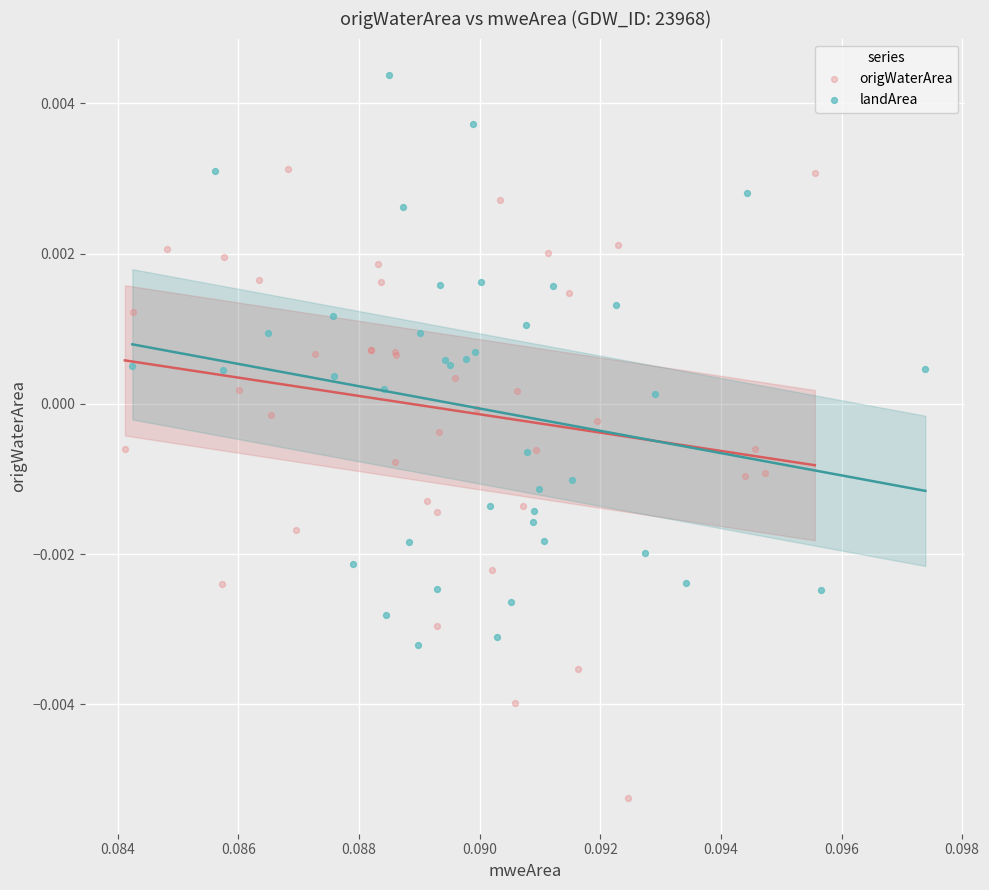

Which series reaches the minimum Y coordinate?

origWaterArea